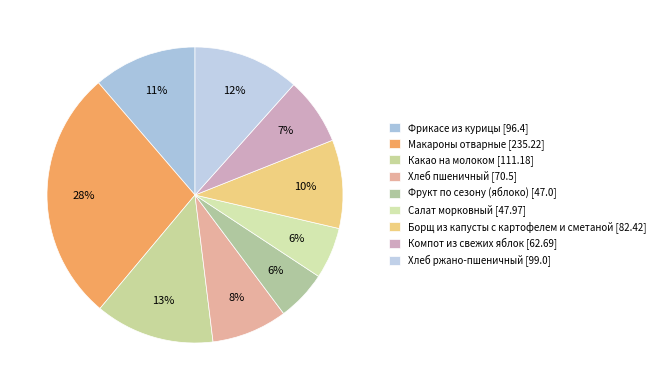

What is the smallest slice in the pie chart?

Фрукт по сезону (яблоко)